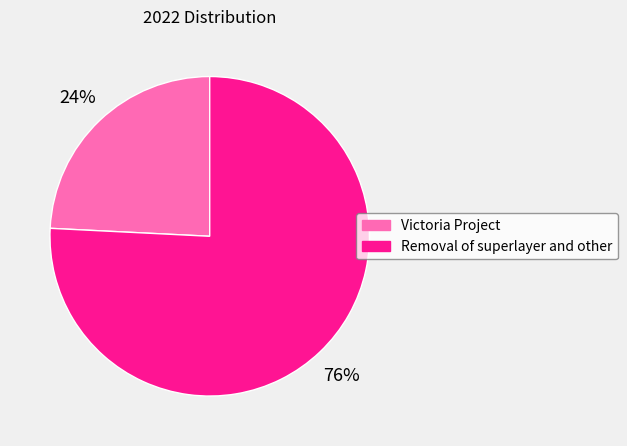

Do Victoria Project and Removal of superlayer and other together represent more than half of the pie?

Yes